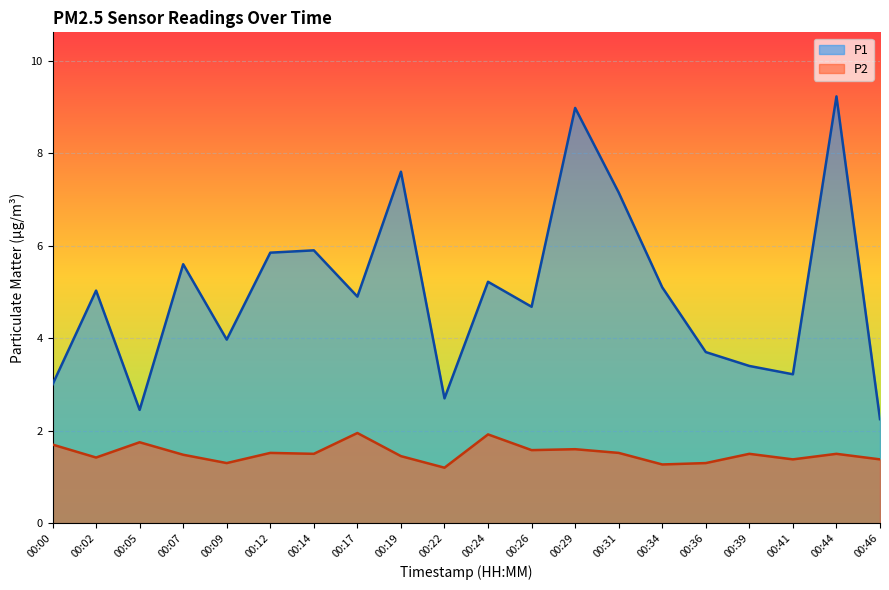

True or false: P2 and P1 cross at least once.

False